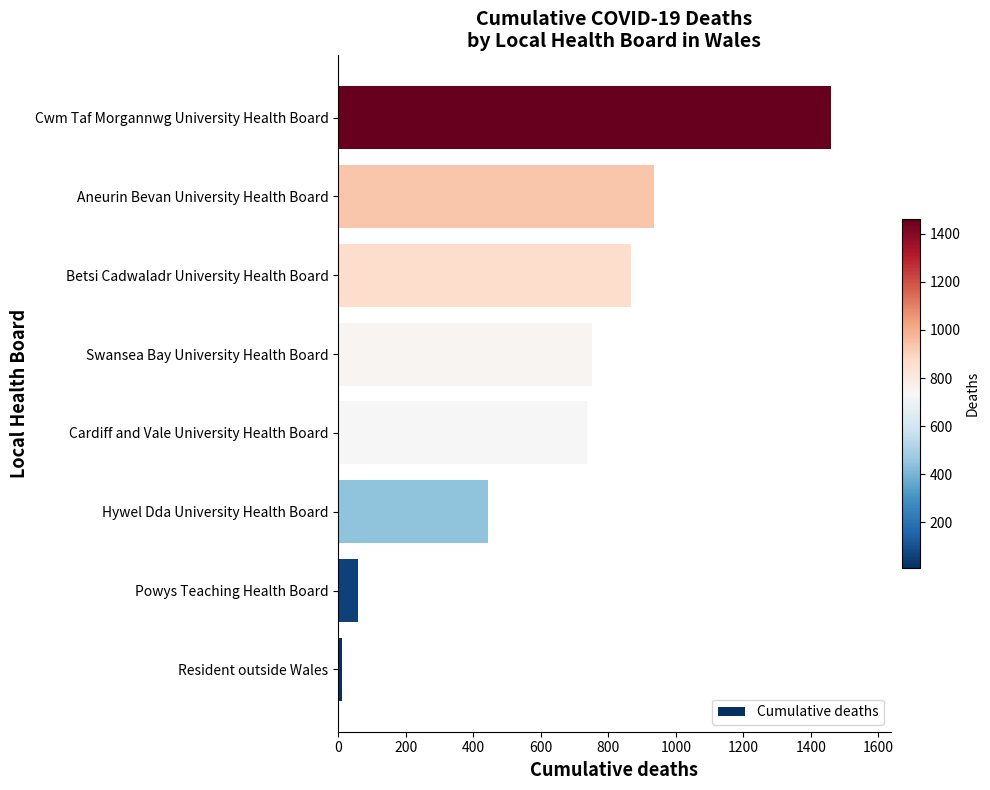

Rank the categories by value from highest to lowest.

Cwm Taf Morgannwg University Health Board, Aneurin Bevan University Health Board, Betsi Cadwaladr University Health Board, Swansea Bay University Health Board, Cardiff and Vale University Health Board, Hywel Dda University Health Board, Powys Teaching Health Board, Resident outside Wales